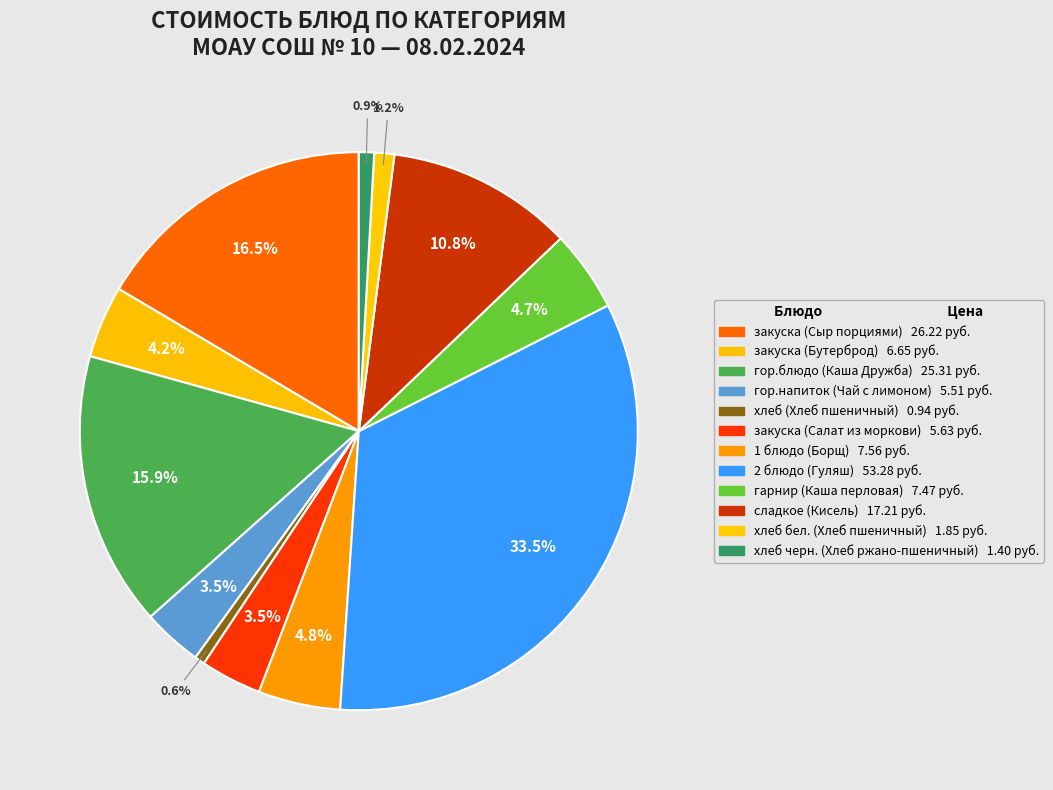

Is the sum of гор.напиток (Чай с лимоном) and гарнир (Каша перловая) greater than half?

No